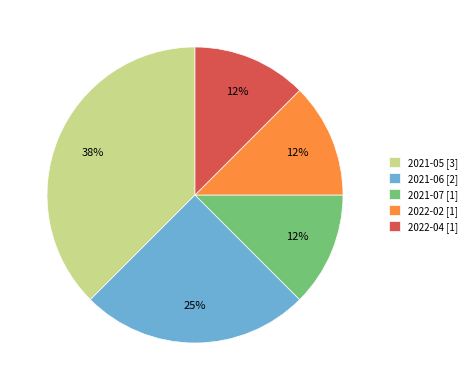

What is the ratio of the value at 2022-02 [1] to the value at 2021-06 [2]?

0.5